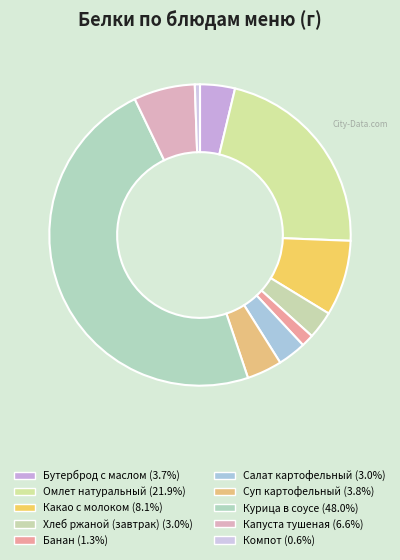

Is it true that Курица в соусе is 40% of the pie?

False